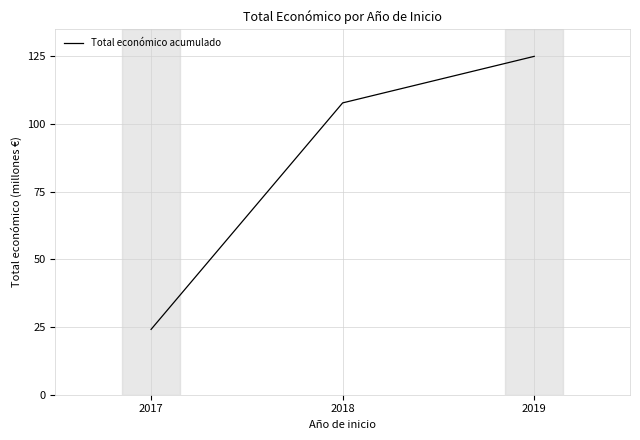

What is the ratio of the value at 2017 to the value at 2018?

0.2